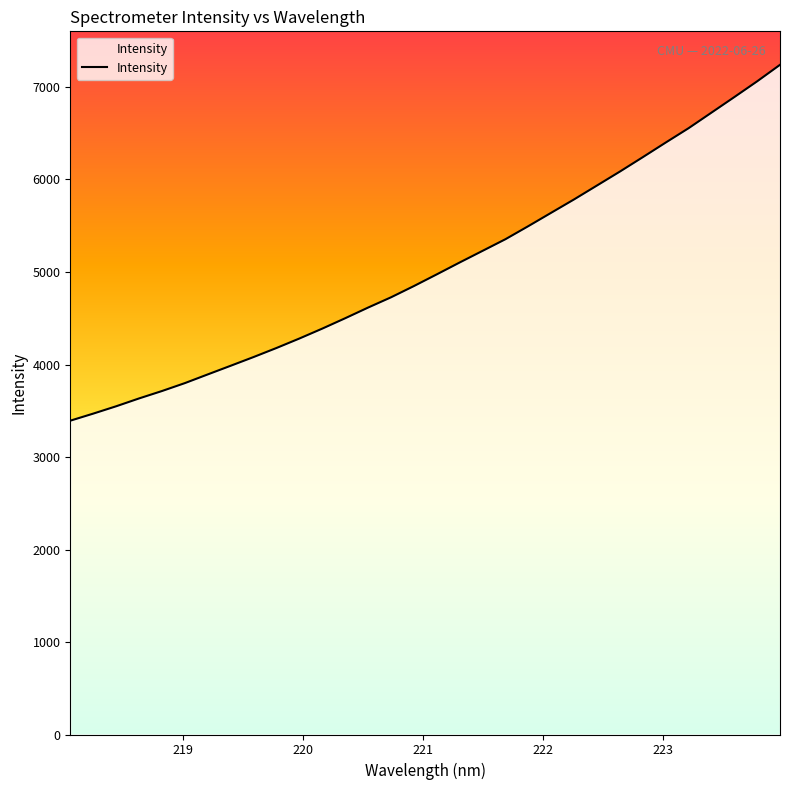

The chart shows a value of 7752.1 at 20. True or false?

False